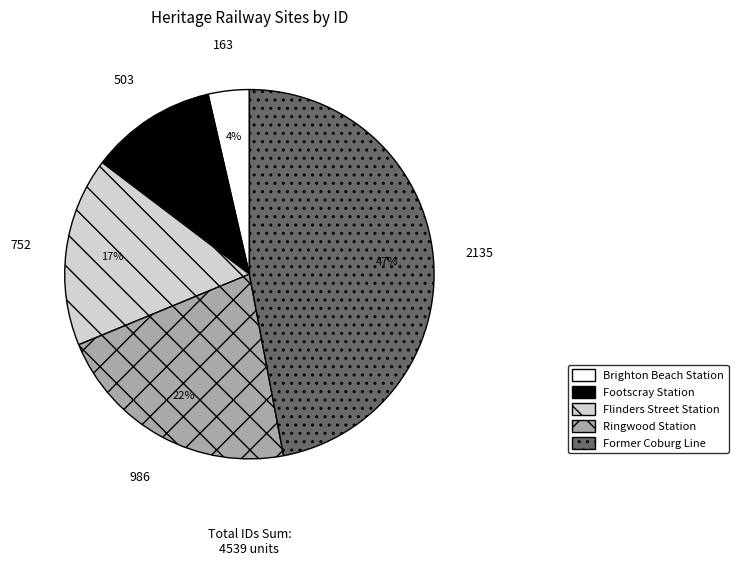

Does any single category account for the majority?

No